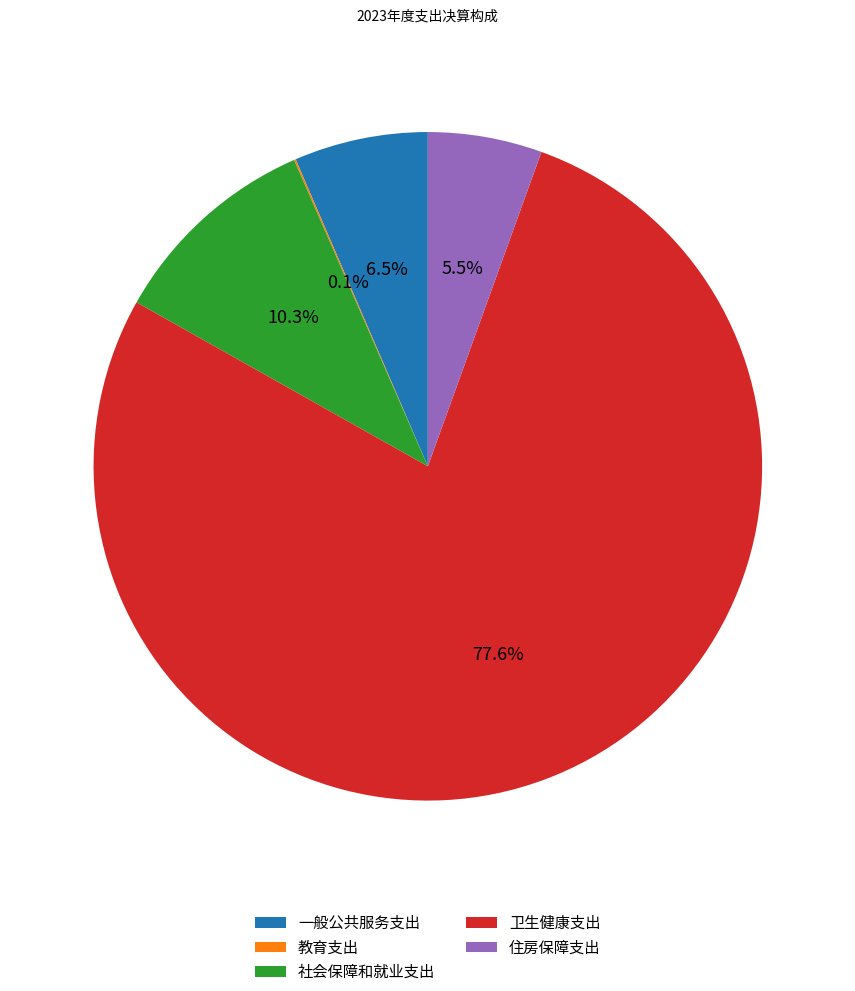

What portion of the pie excludes 卫生健康支出?

22.4%